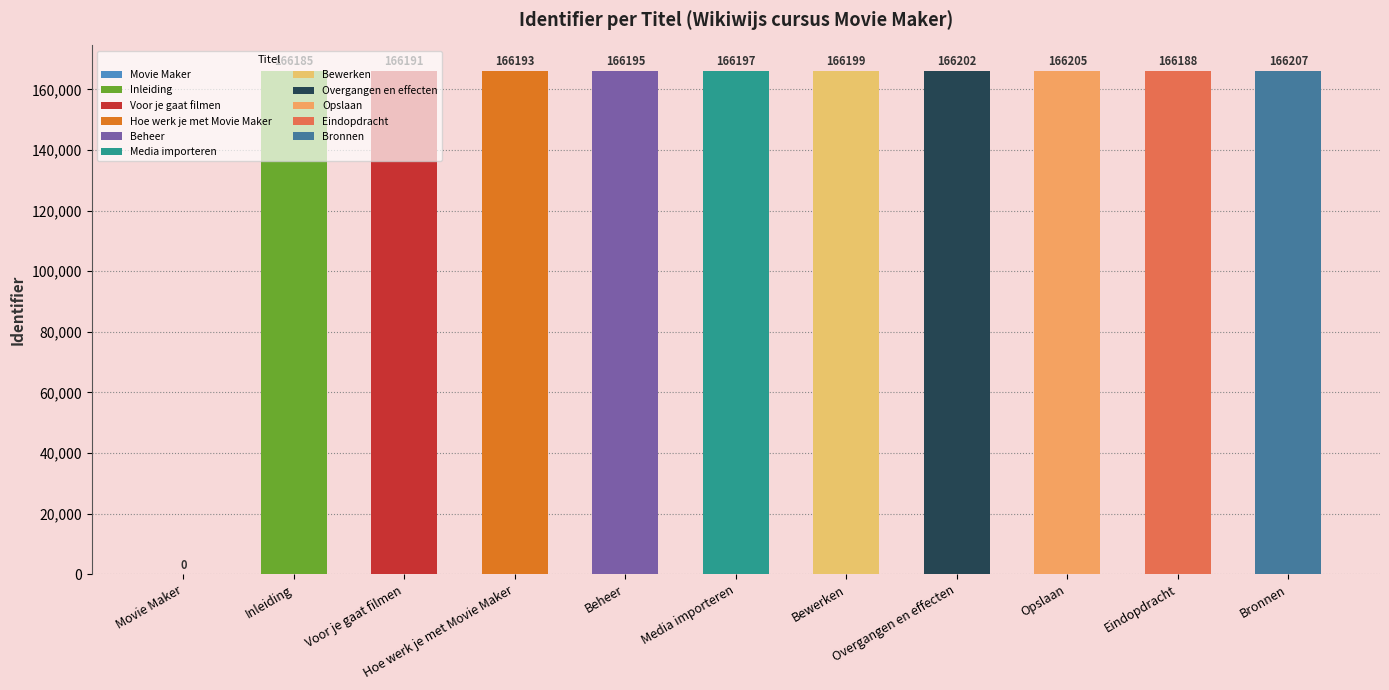

Reading left to right, transcribe all the data shown in this chart.

0	166185	166191	166193	166195	166197	166199	166202	166205	166188	166207